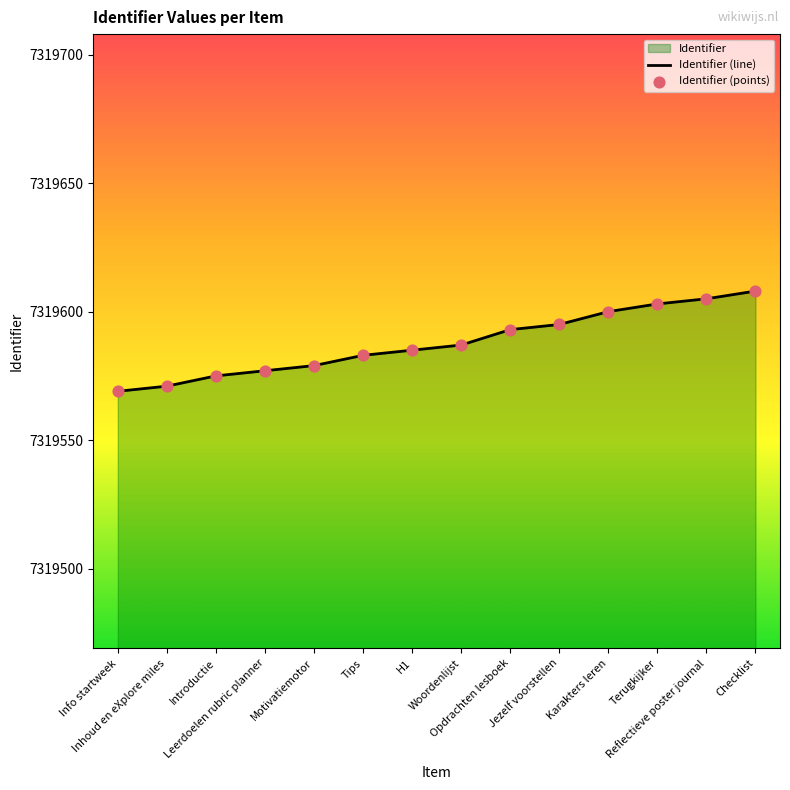

At how many categories does at least one series exceed 7319583?

8